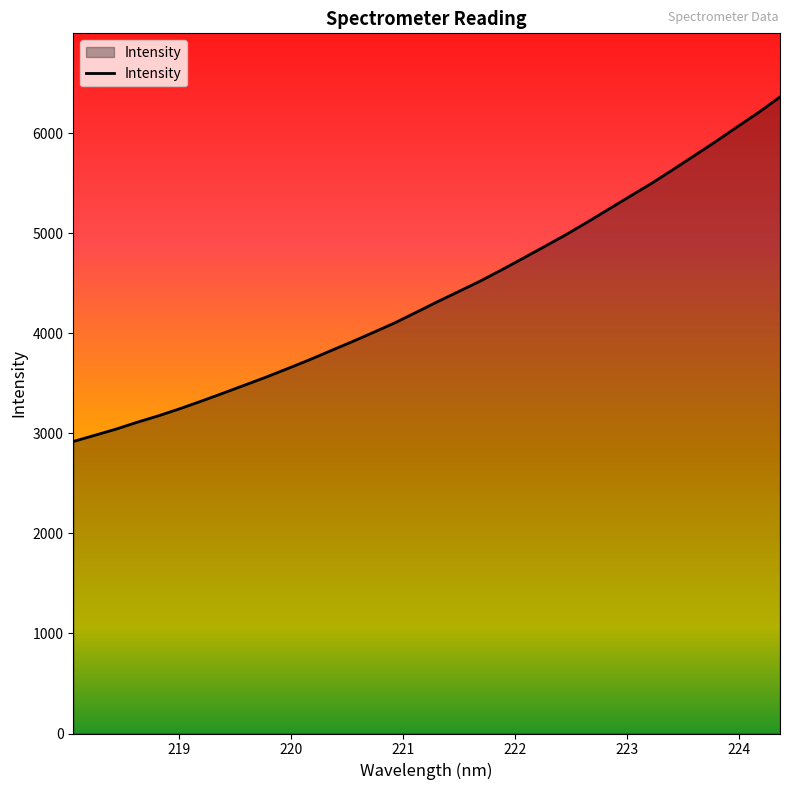

What is the smallest value displayed?

2917.8